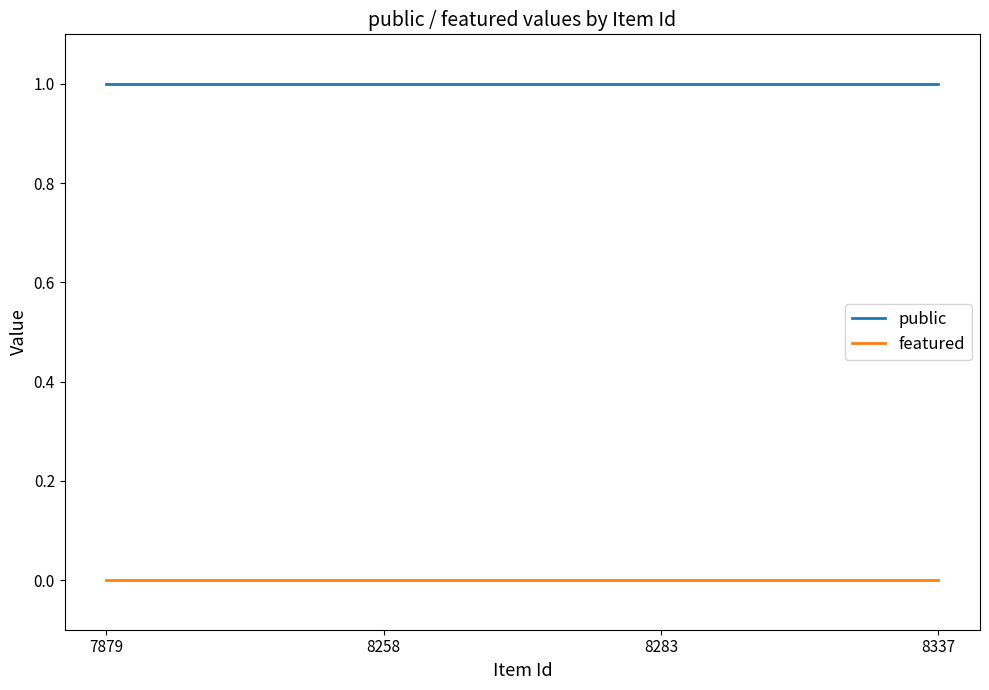

Is the value of featured at 7879 greater than the value of public at 8337?

No